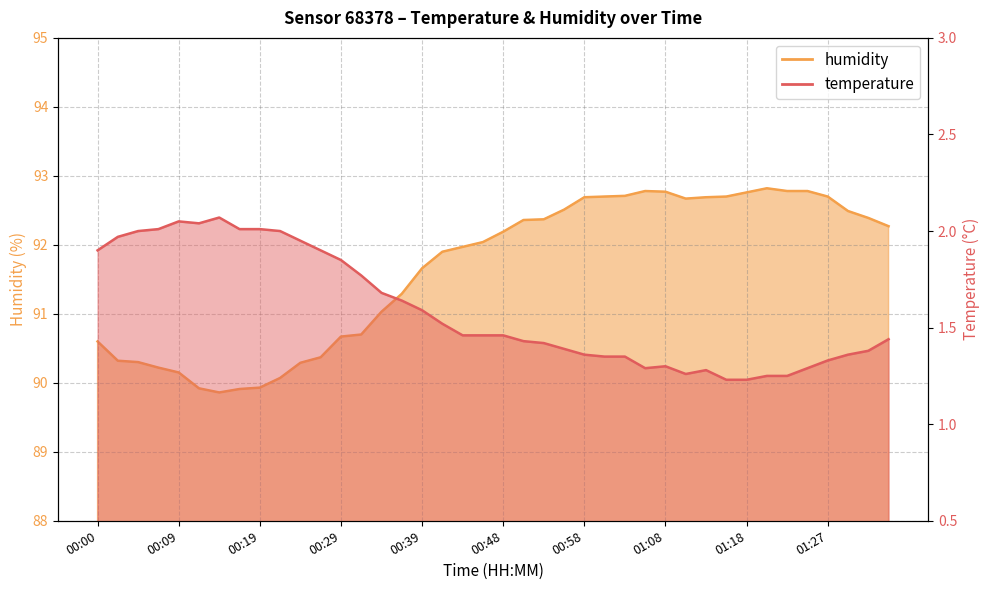

What is the highest value of the temperature series?

2.1